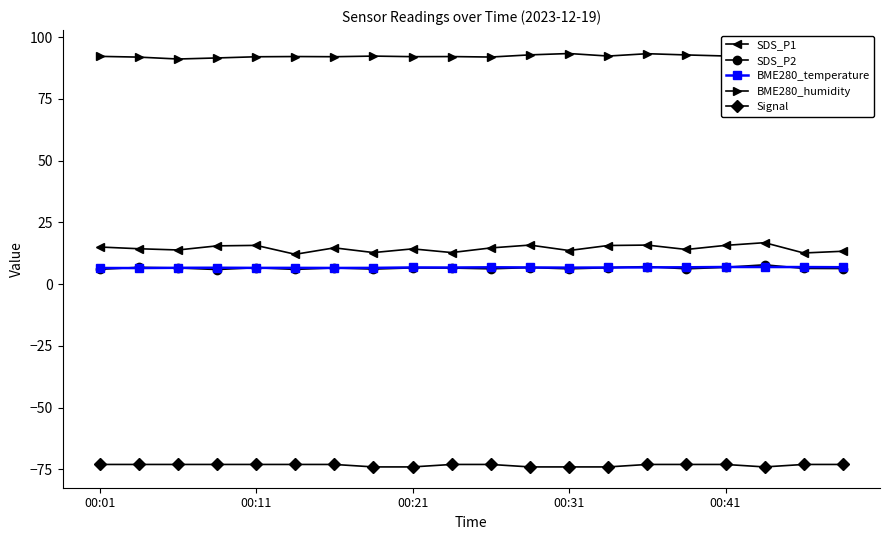

Between 6 and 19, which series saw the biggest shift?

BME280_humidity